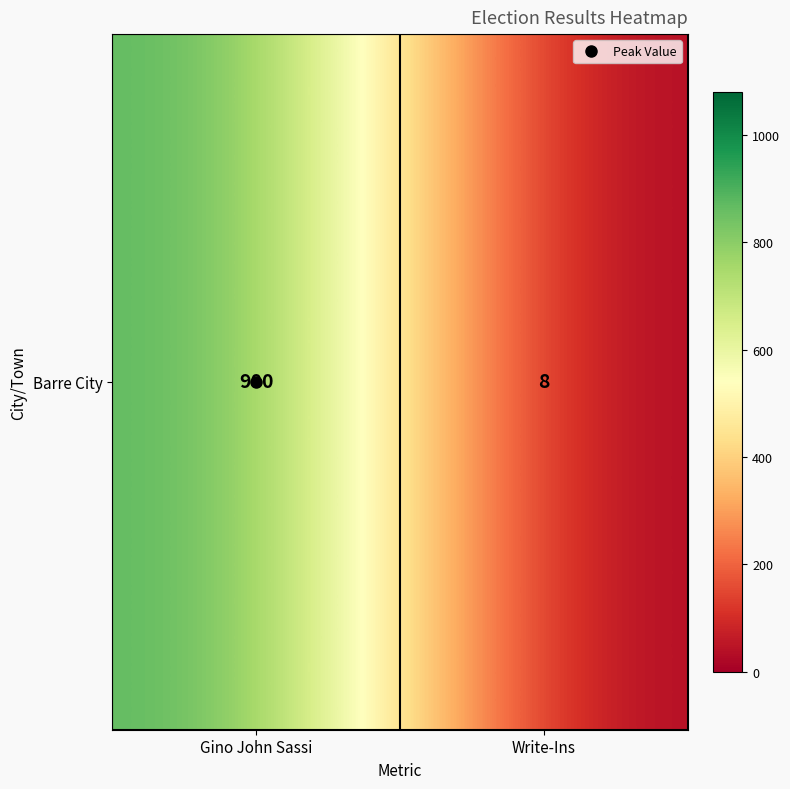

Which has a higher value, Gino John Sassi or Write-Ins?

Gino John Sassi